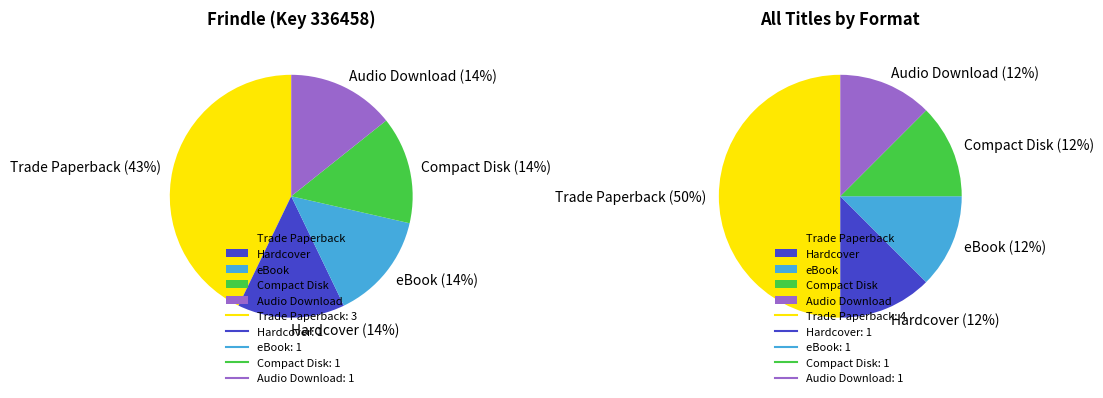

What is the ratio of the value at eBook to the value at Trade Paperback?

0.3